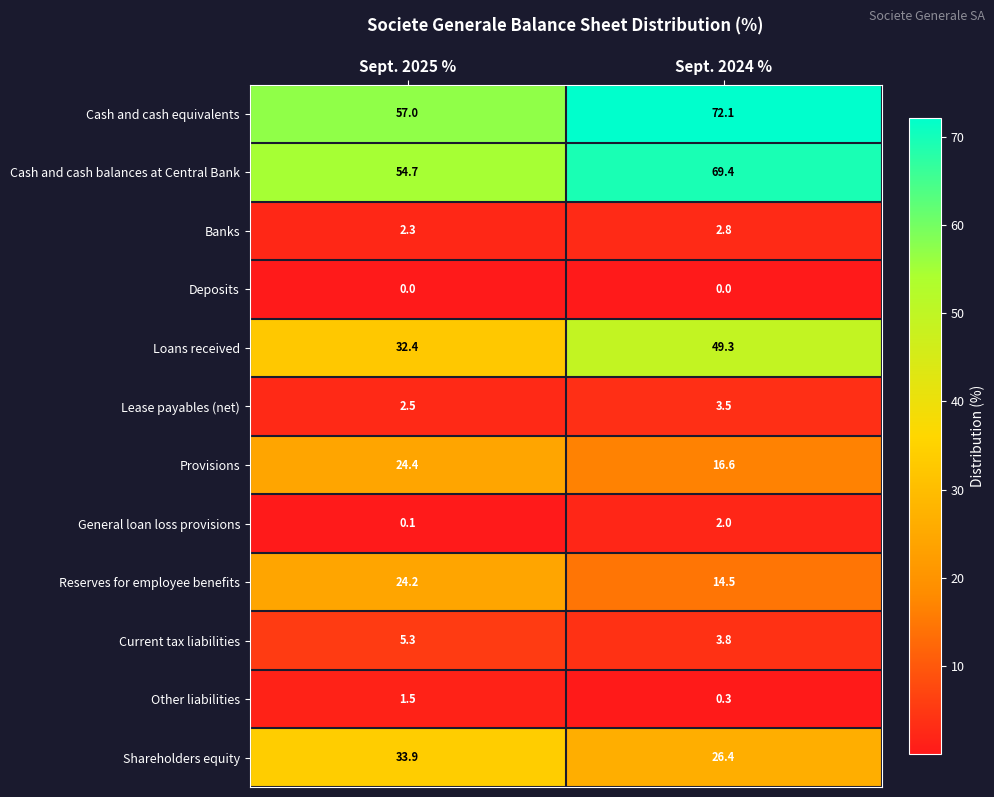

Is it true that Other liabilities equals 0.5 at Sept. 2025 %?

False